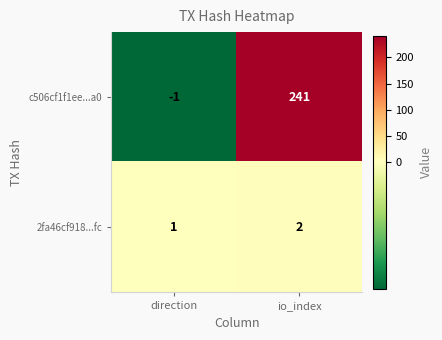

Which series has the largest total across all categories?

c506cf1f1ee...a0